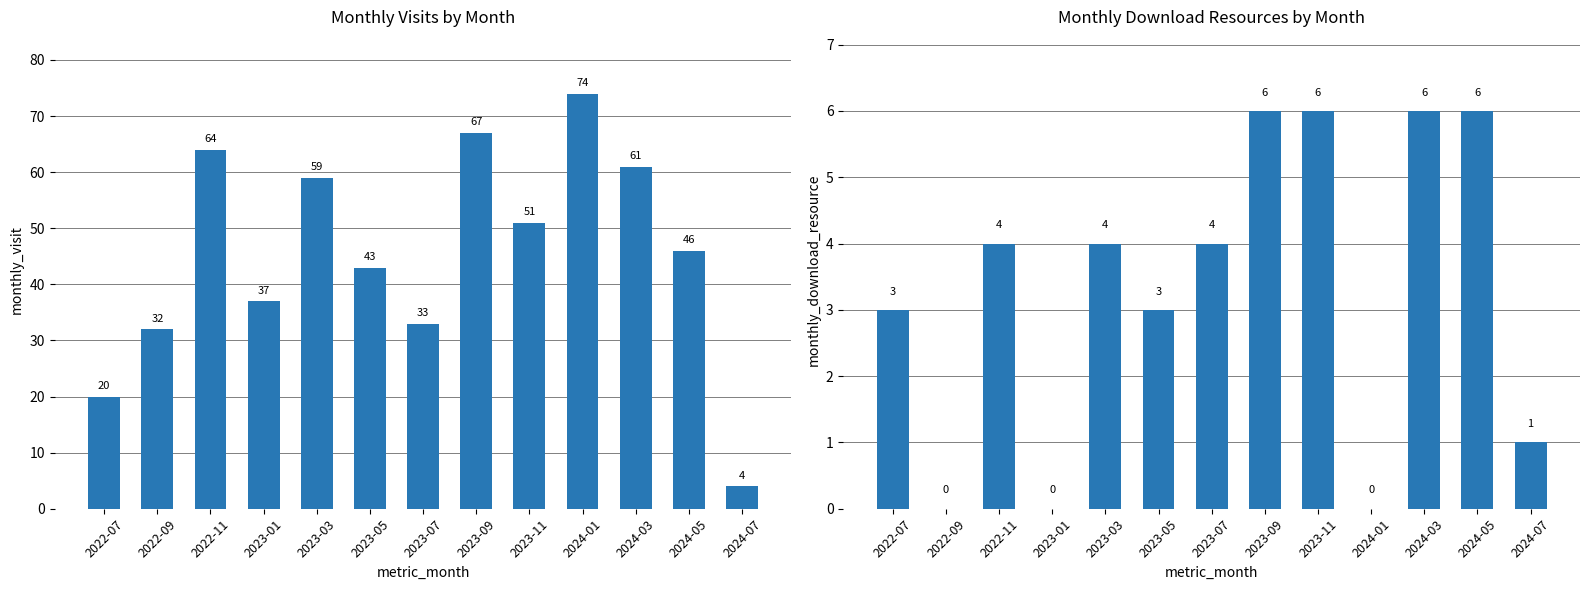

Which series changed the most between 2023-07 and 2023-09?

monthly_visit